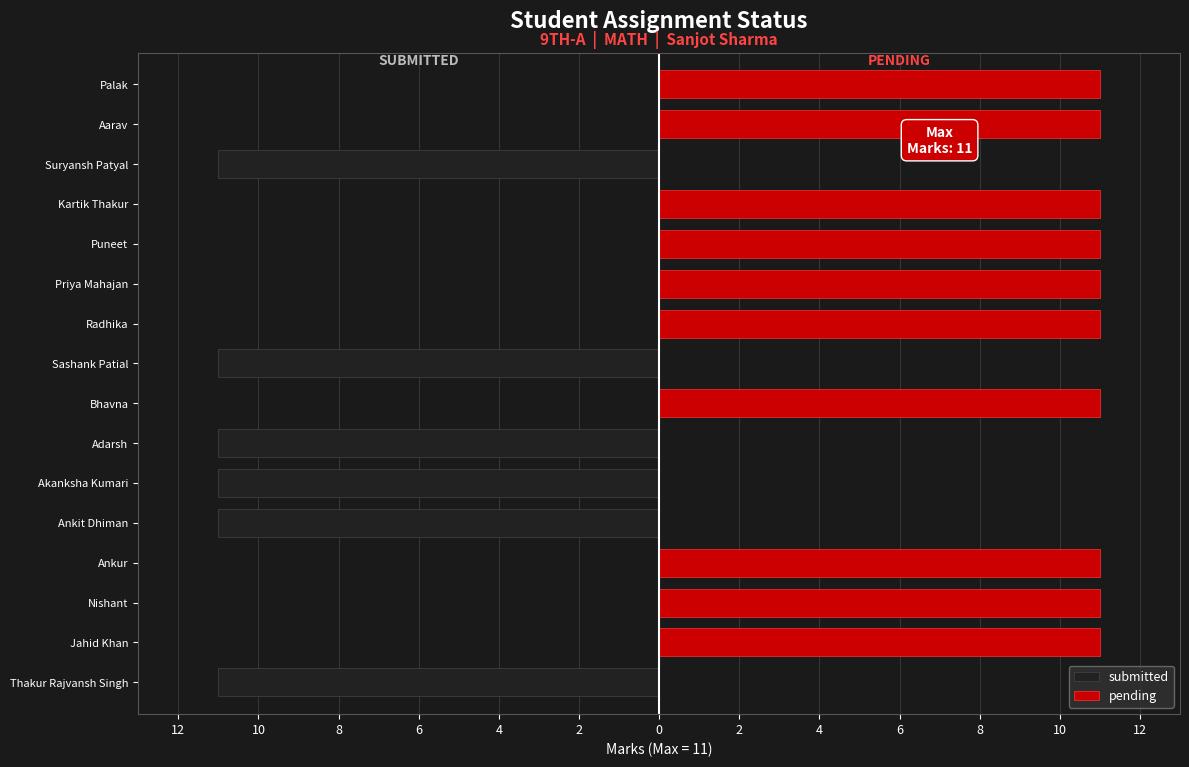

Between Jahid Khan and Sashank Patial, which series saw the biggest shift?

submitted